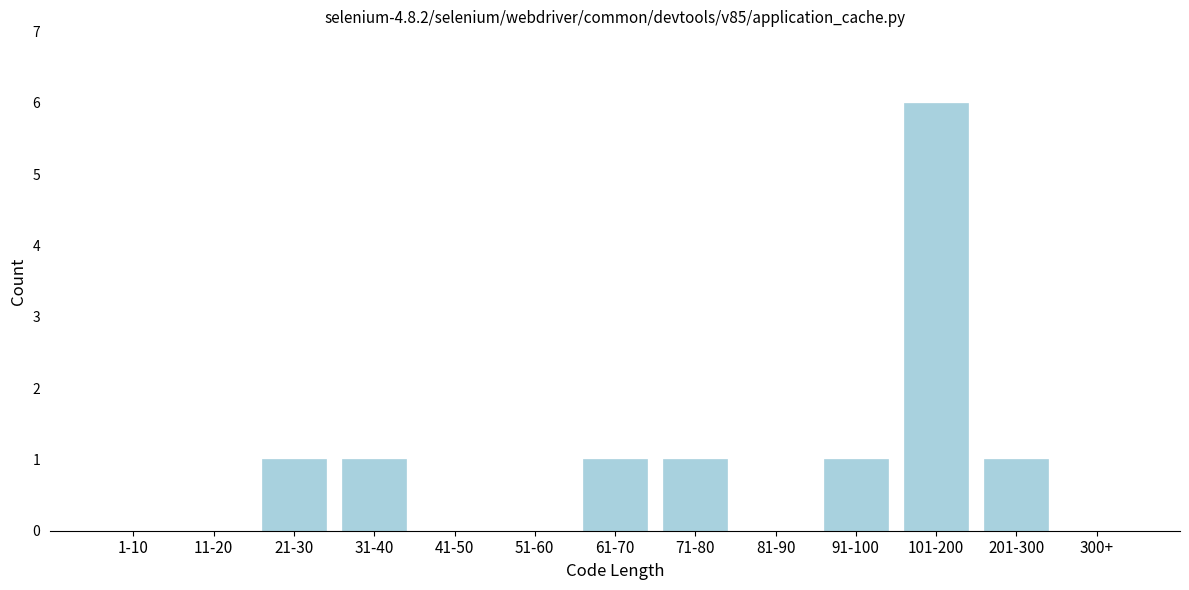

Reading left to right, what are all the values shown in this chart?

1-10=0	11-20=0	21-30=1	31-40=1	41-50=0	51-60=0	61-70=1	71-80=1	81-90=0	91-100=1	101-200=6	201-300=1	300+=0